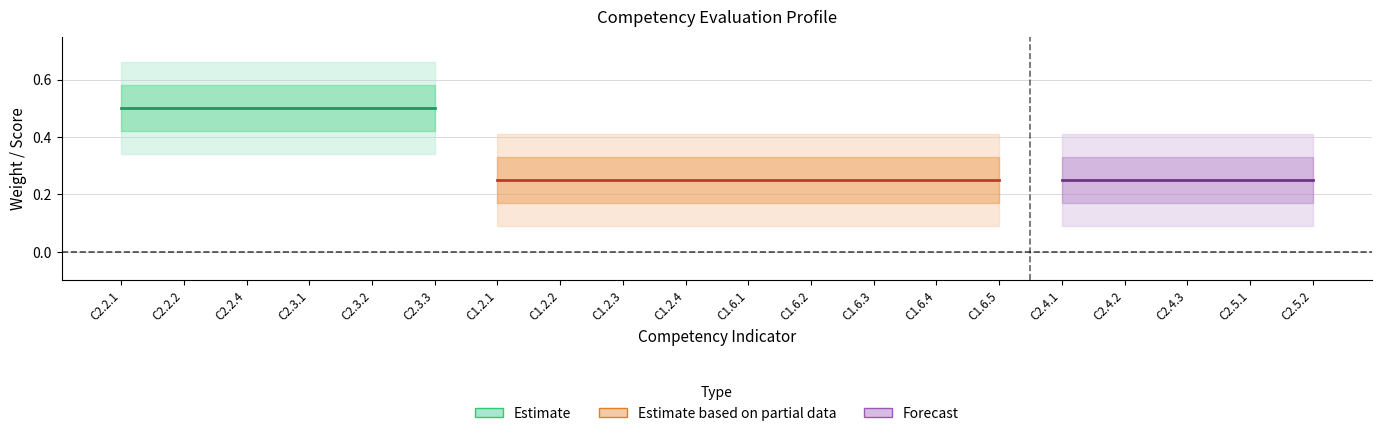

At which category does the chart reach its peak across all series?

C2.2.1